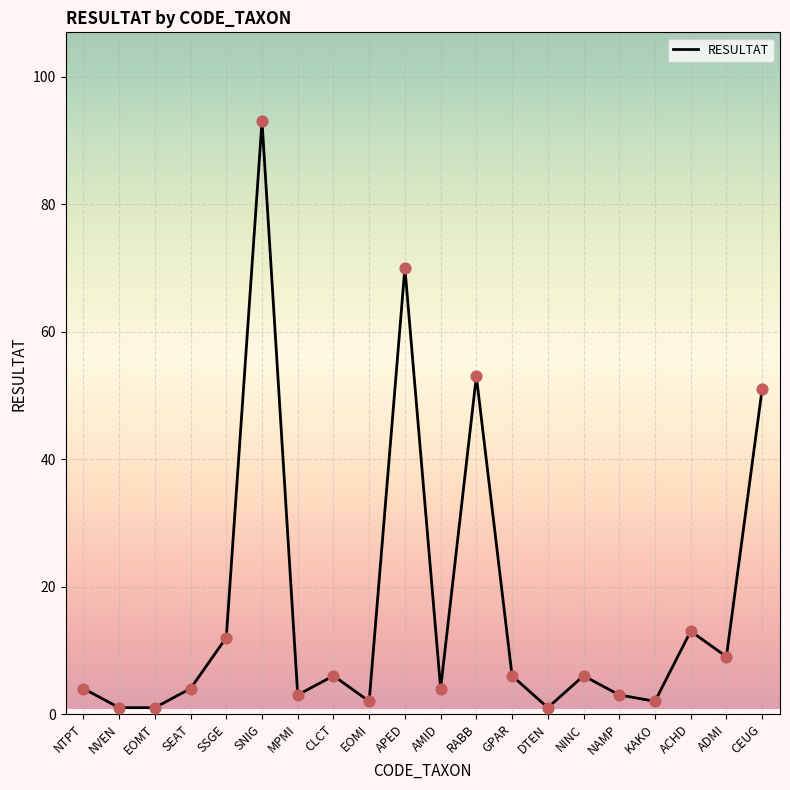

What is the change in value from SSGE to APED?

+58